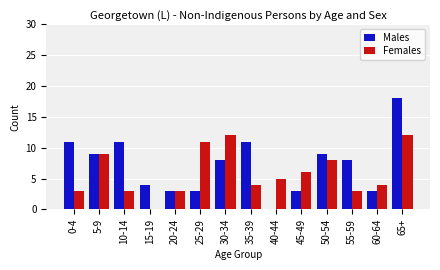

What is the total value across all series at 55-59?

11